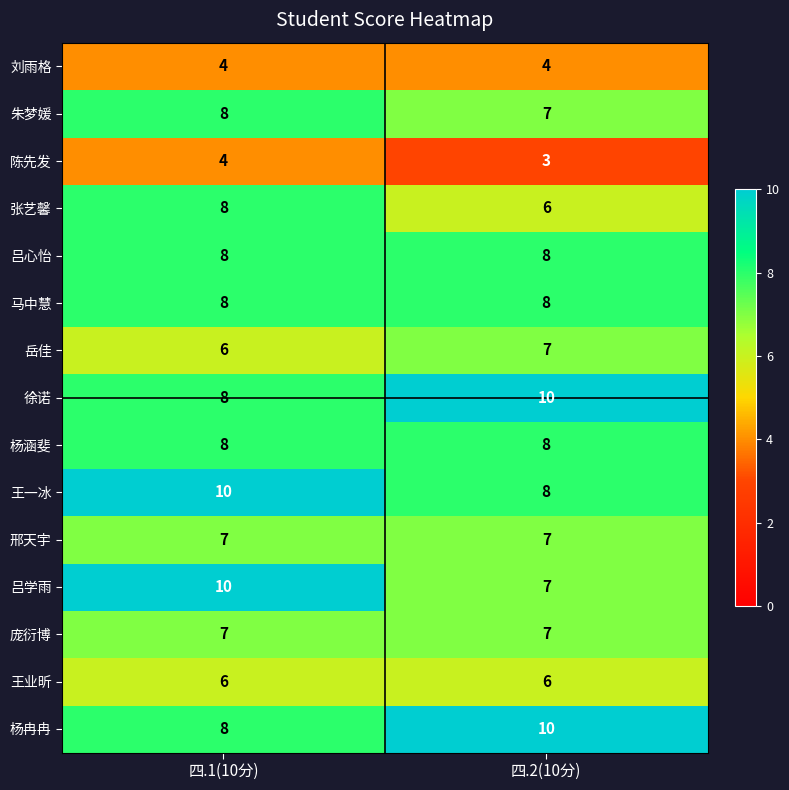

Which category has the lowest value across all series?

四.2(10分)